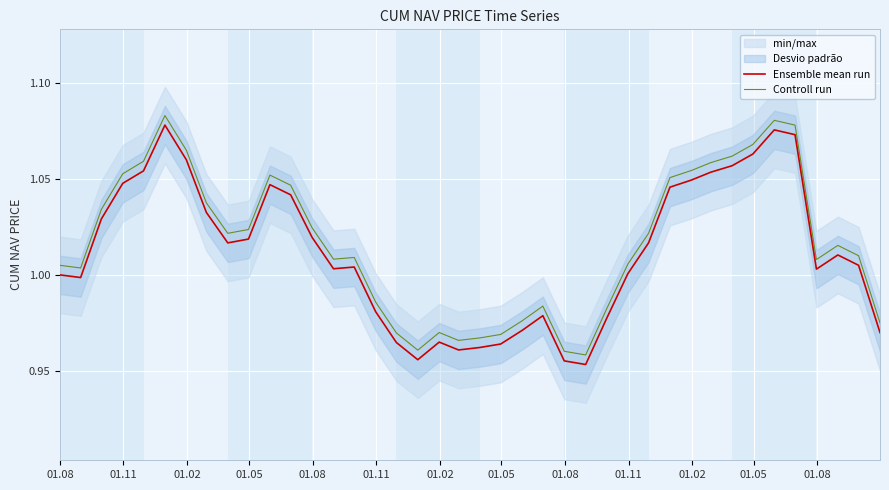

True or false: Ensemble mean run and Controll run intersect in this chart.

False